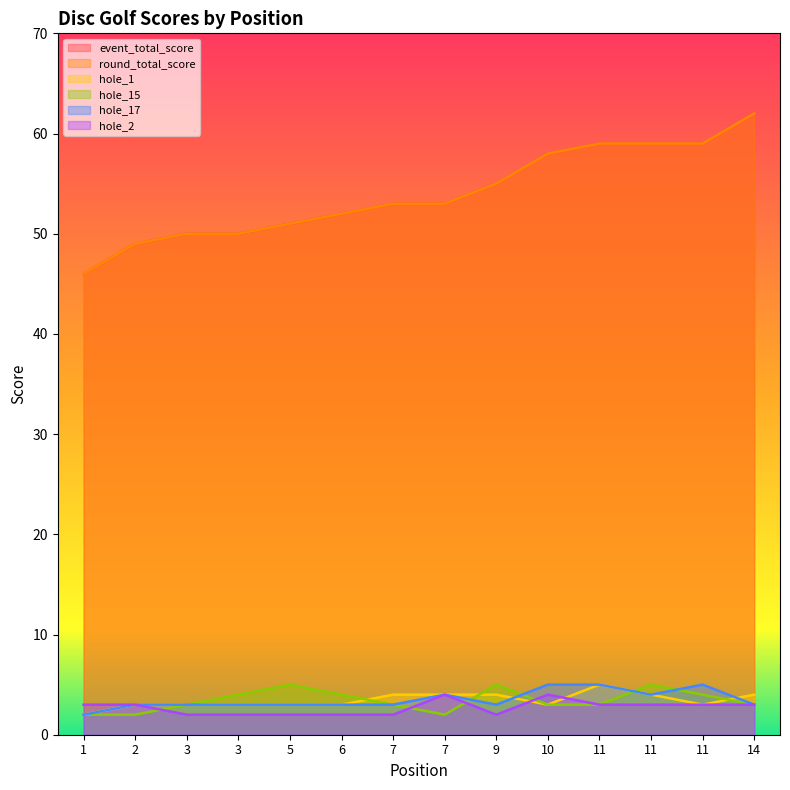

Does the chart display data point markers on the line(s)?

No